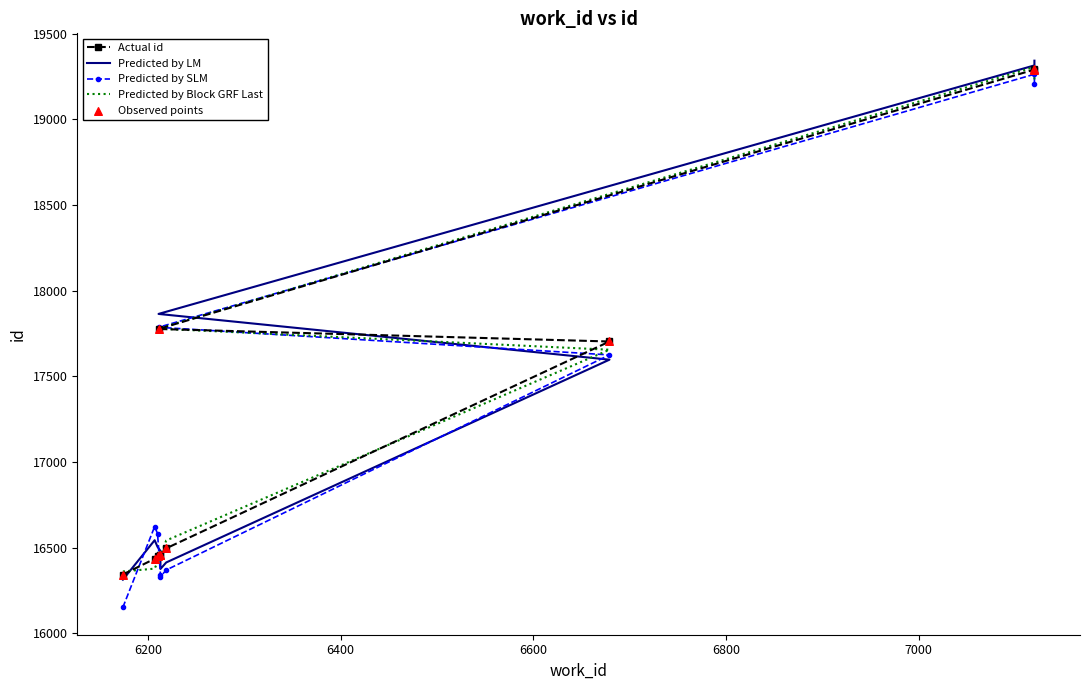

Is the value of Predicted by SLM at 7000 greater than the value of Observed points at 7200?

No